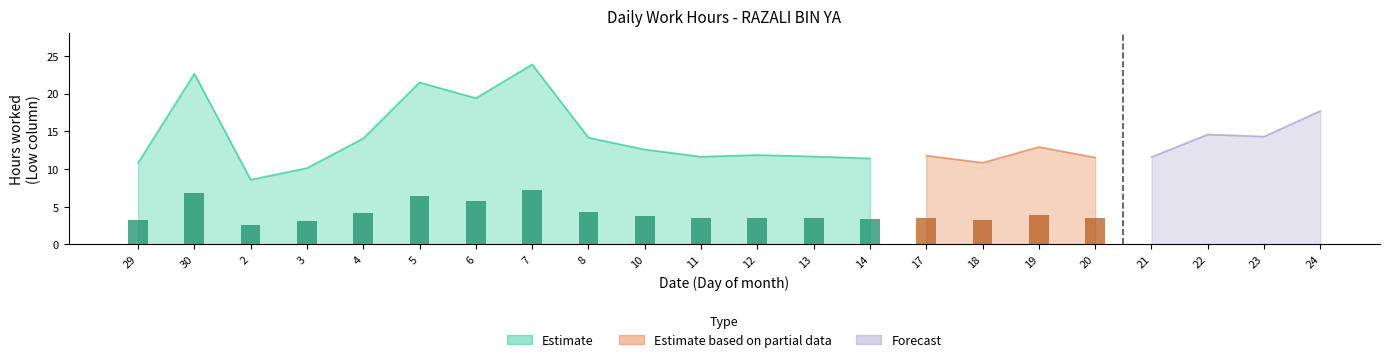

What is the label of the 20th bar from the left?

22